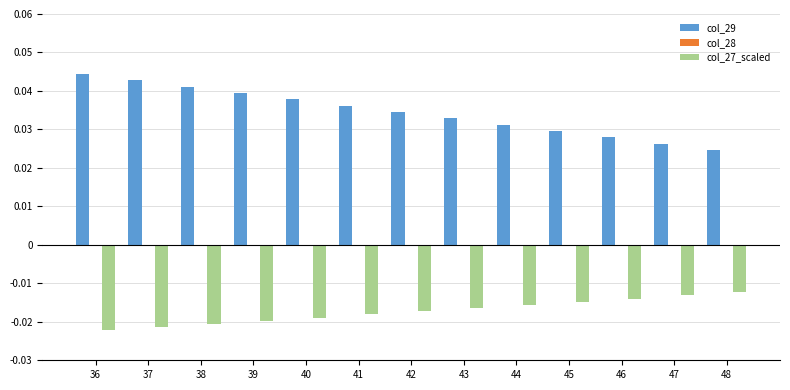

Which series has the largest range (max minus min)?

col_29